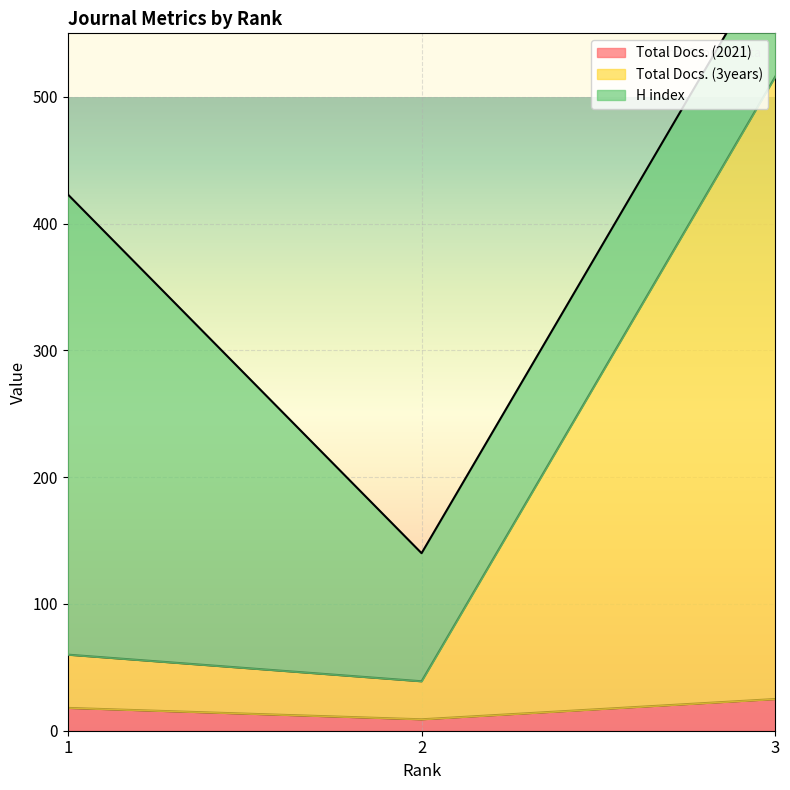

The value of Total Docs. (2021) at 1 is 18. True or false?

True